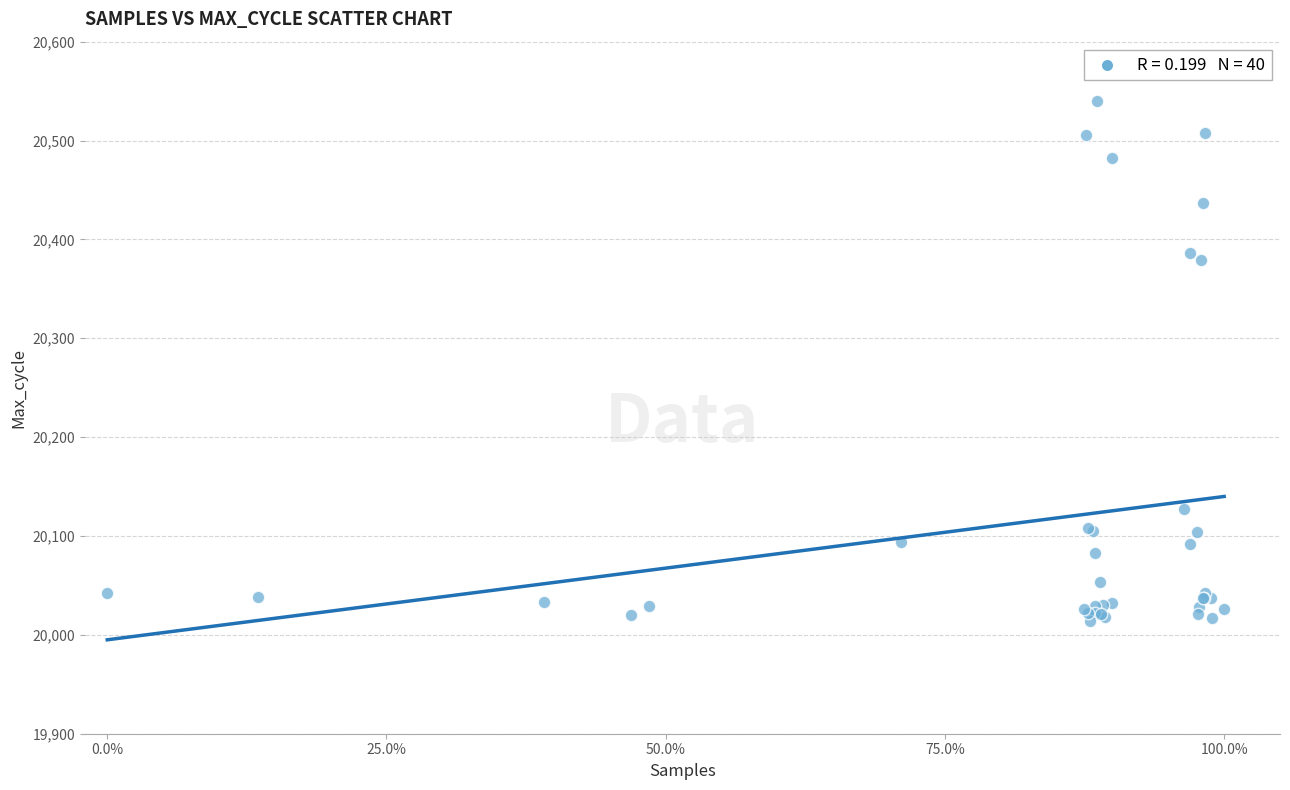

What Y value in the scatter plot is closest to 20277?

20379